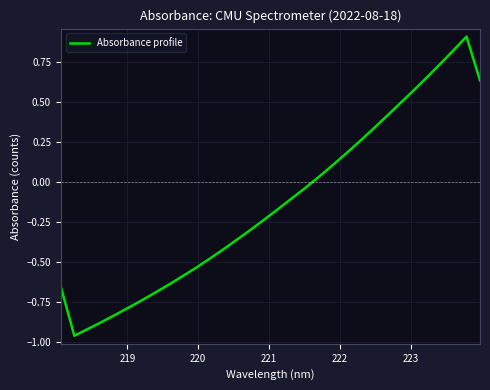

What is the difference between the maximum and minimum values?

1.9